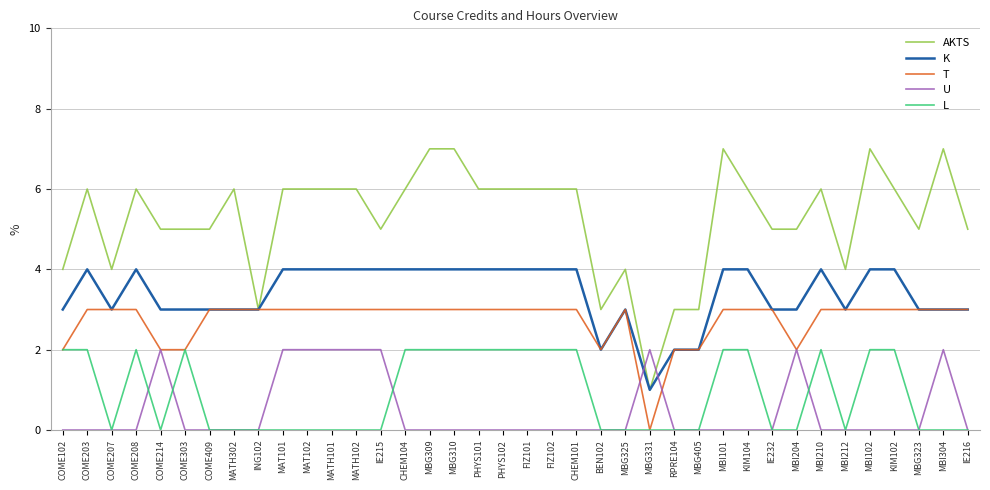

True or false: AKTS has more than 0 points higher than both neighbors.

True